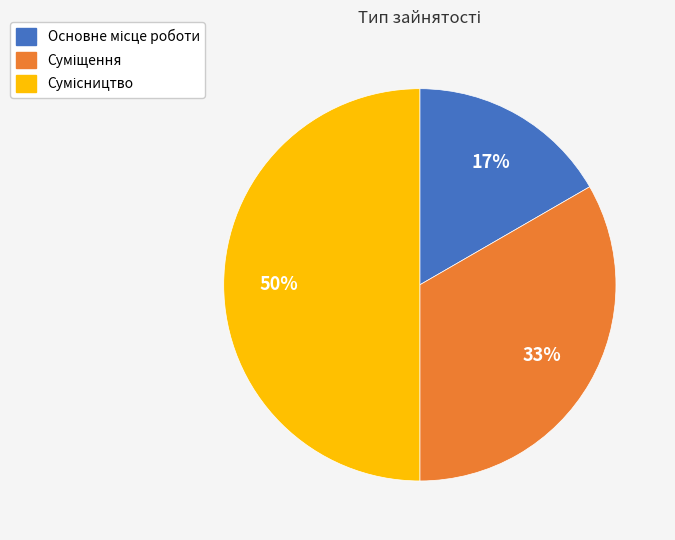

How many slices are in this pie chart?

3